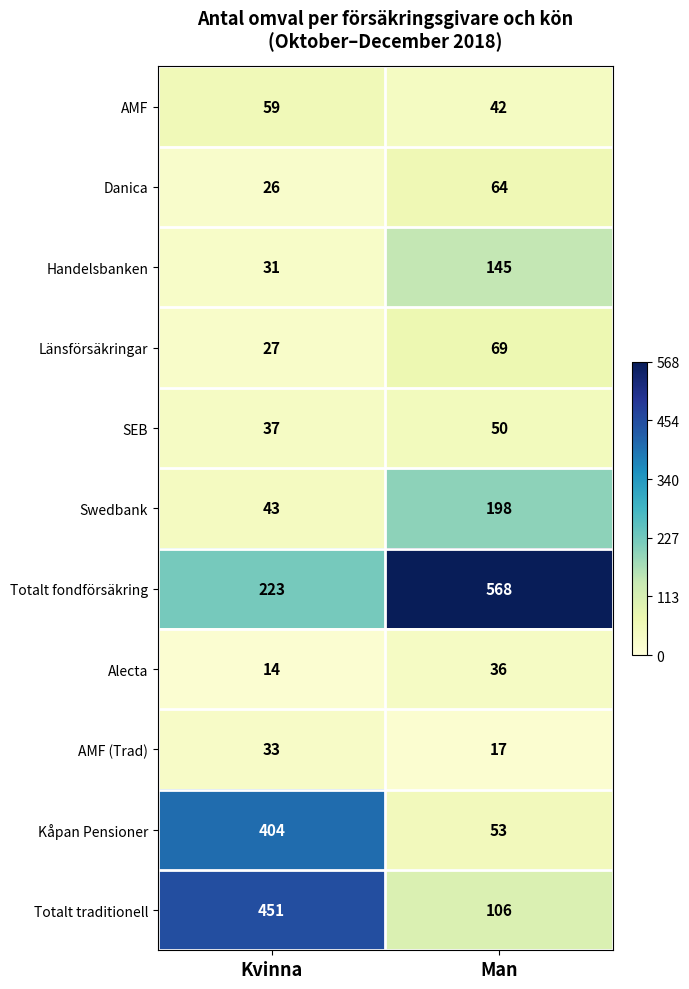

What is the difference between the maximum and minimum values in the Danica series?

38